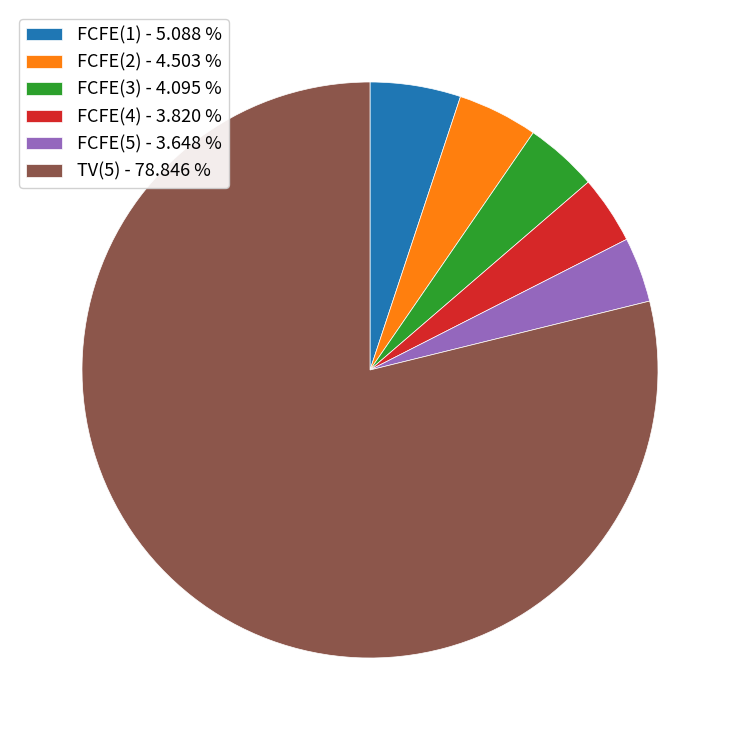

Approximately how many times larger is the value at FCFE(1) - 5.088 % compared to FCFE(2) - 4.503 %?

1.1